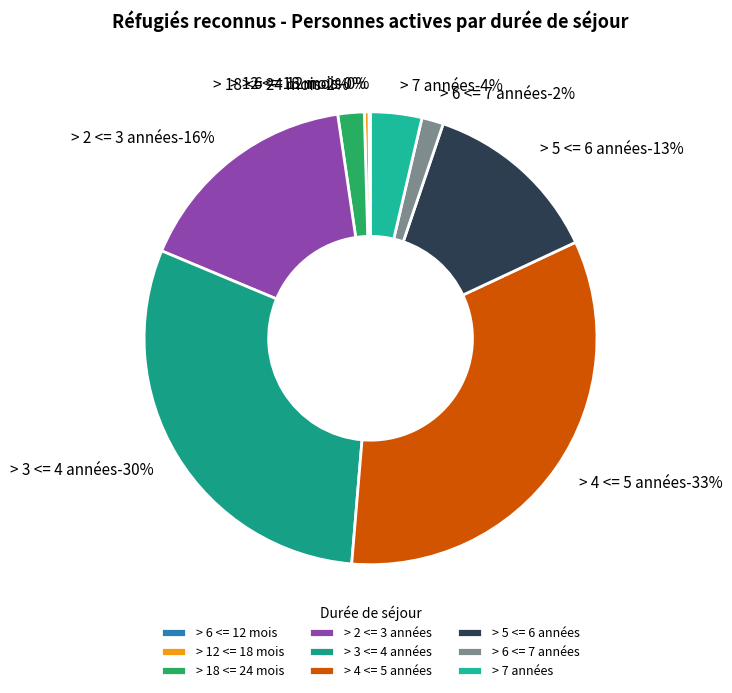

To the nearest percent, what percentage of the pie is > 2 <= 3 années?

16%